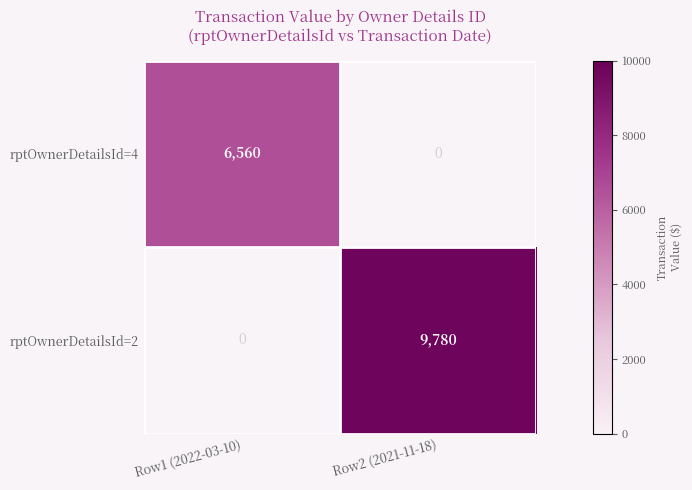

Which series has the widest spread of values?

rptOwnerDetailsId=2